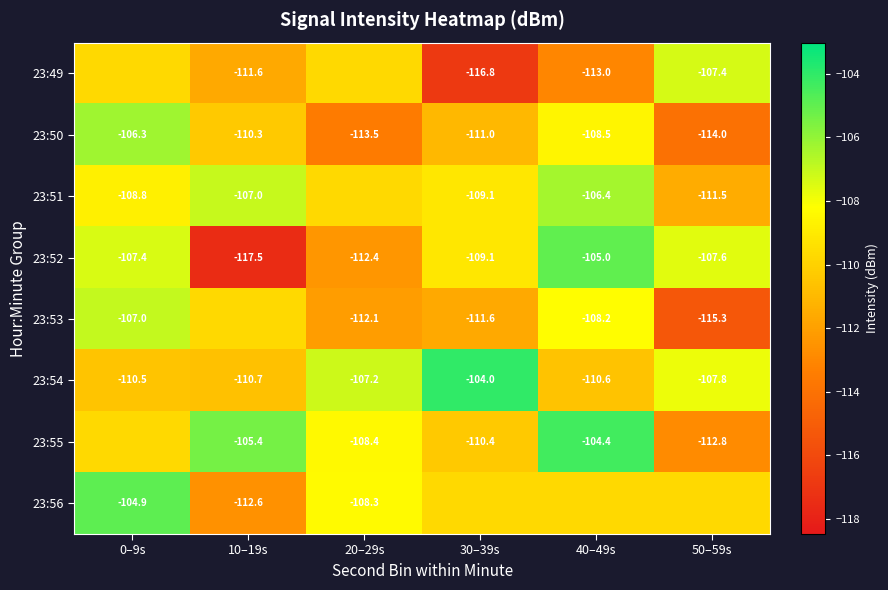

Which series has the largest range (max minus min)?

23:52